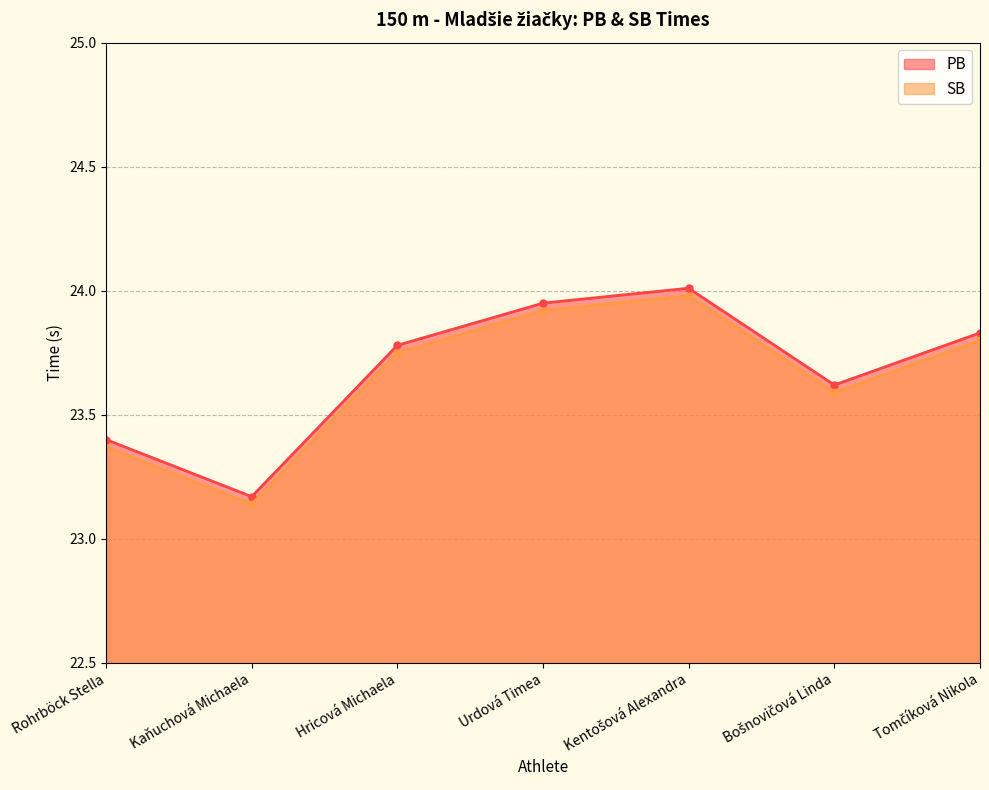

Read the SB value at Kentošová Alexandra.

24.0